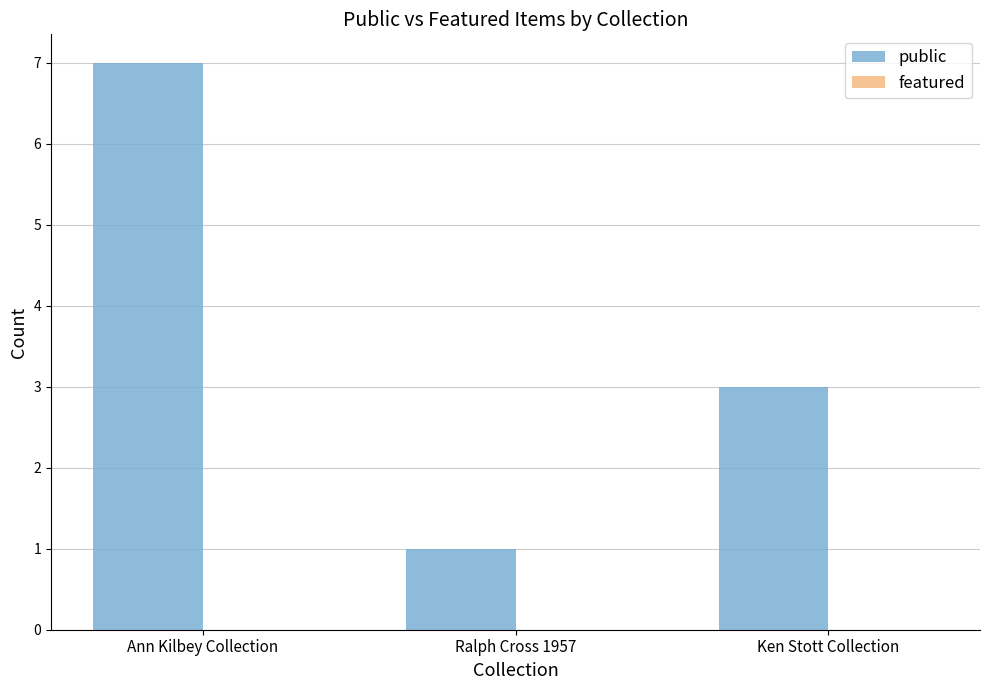

Is it true that the value at Ralph Cross 1957 is 1?

True